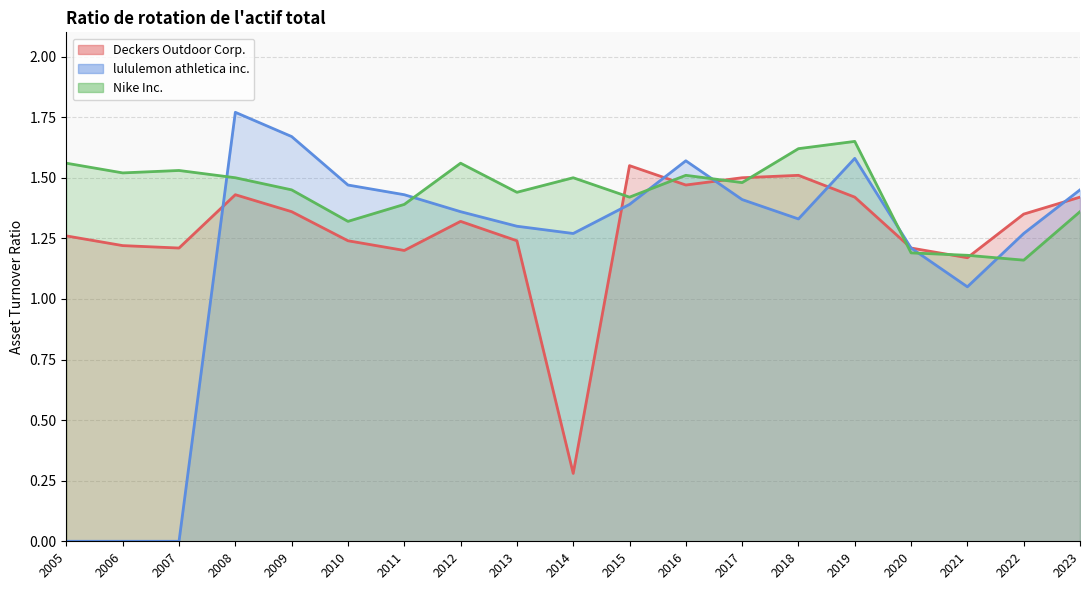

At which category is the sum across all series the highest?

2008